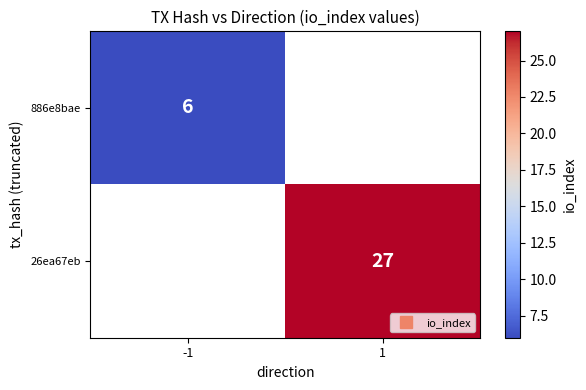

What is the approximate value of 26ea67eb at 1?

27.0